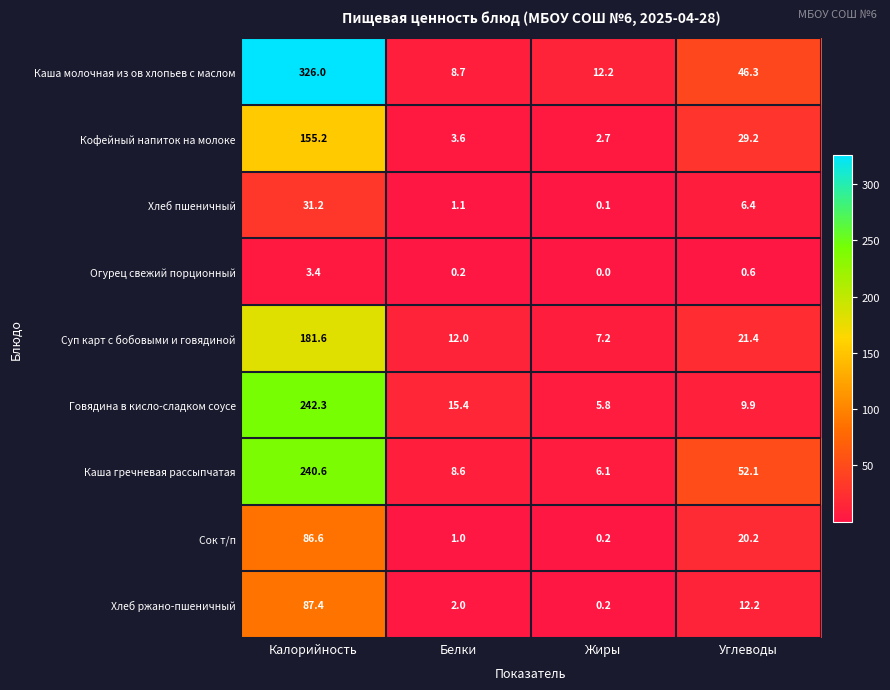

Which series has the largest total across all categories?

Каша молочная из ов хлопьев с маслом